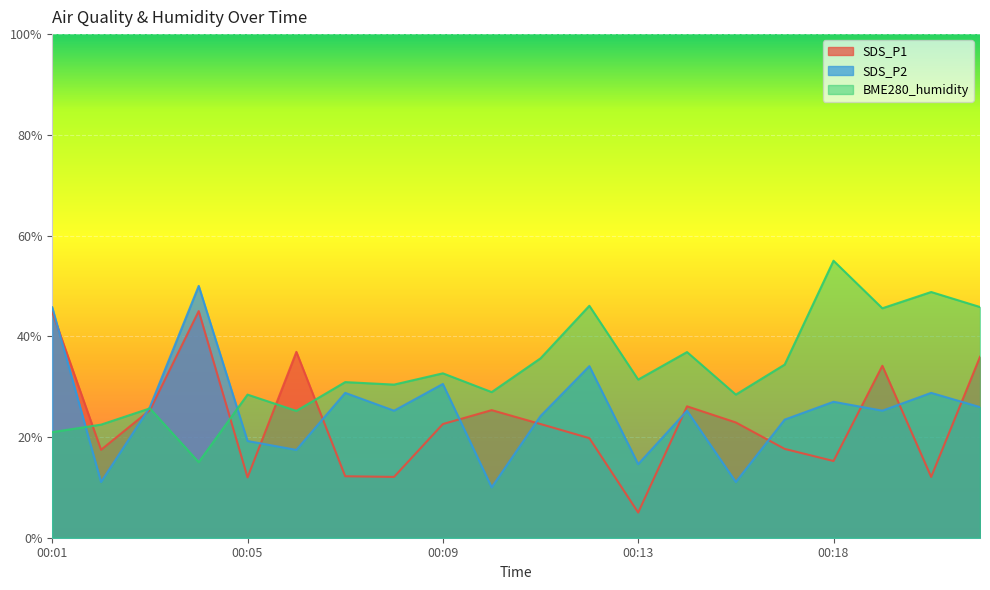

At 00:11, list the series in order from largest to smallest.

BME280_humidity, SDS_P2, SDS_P1